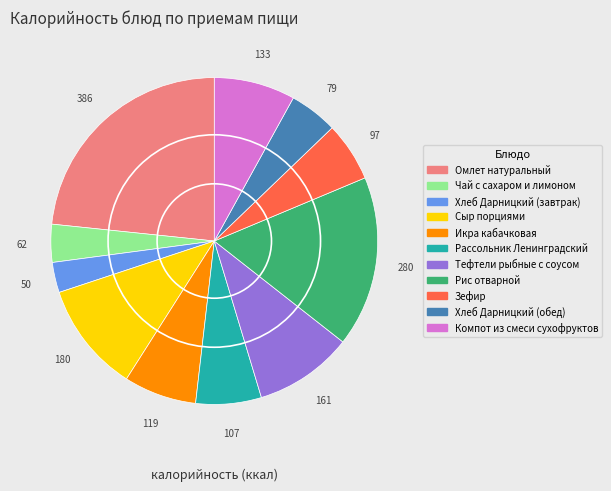

Which has a higher value, Чай с сахаром и лимоном or Рис отварной?

Рис отварной